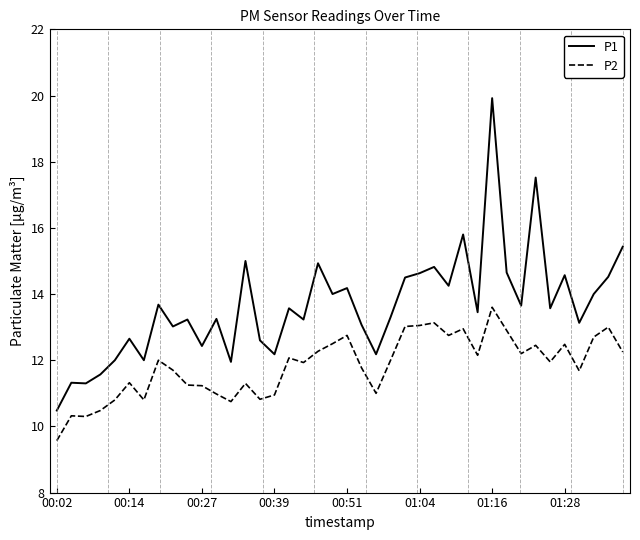

Does the chart have visible grid lines?

No